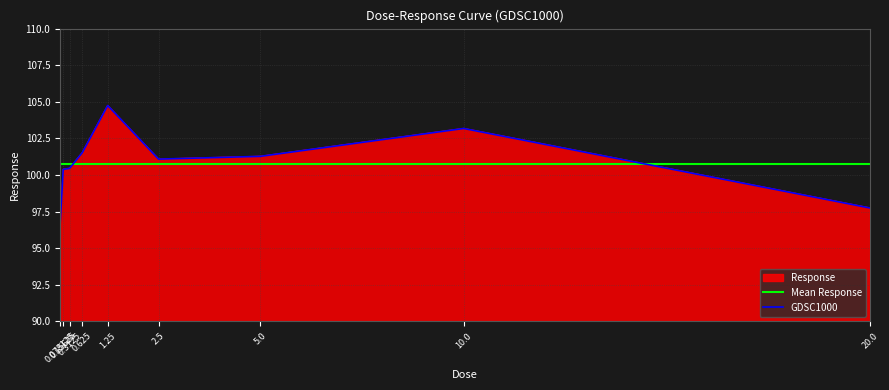

Count the number of values greater than 101.

5